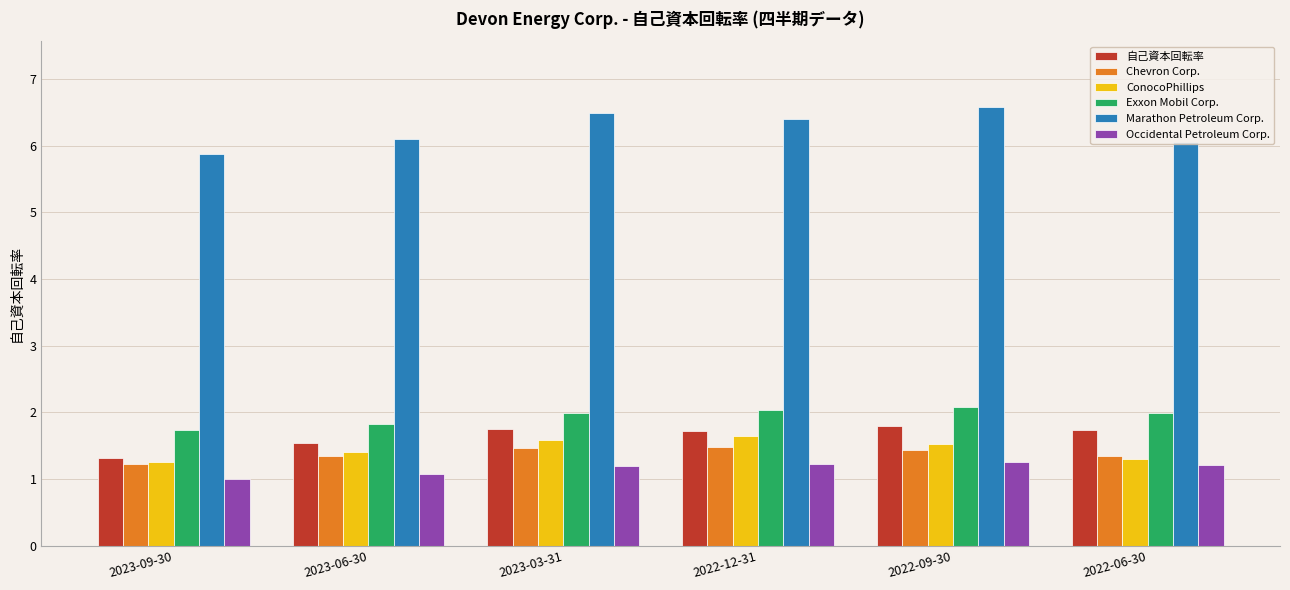

Which series changed the most between 2023-03-31 and 2022-06-30?

Marathon Petroleum Corp.